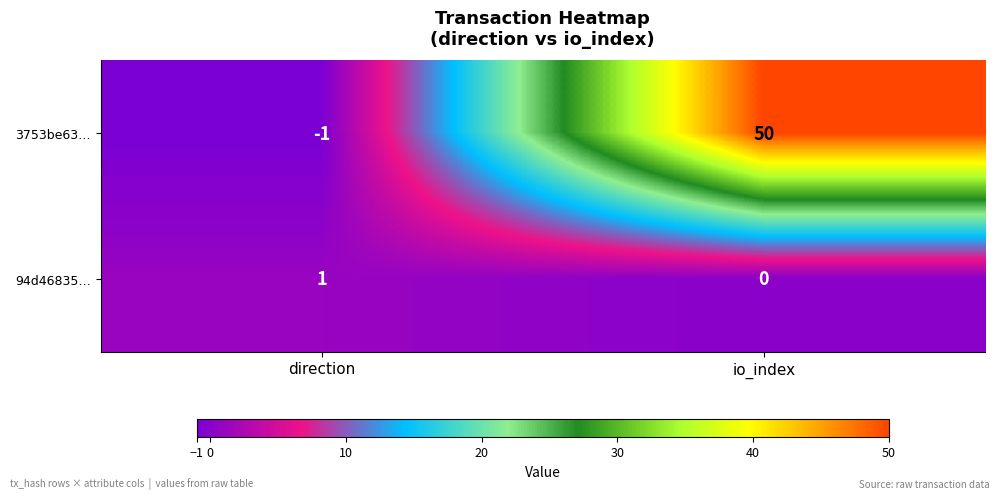

At which category does the chart reach its minimum across all series?

direction